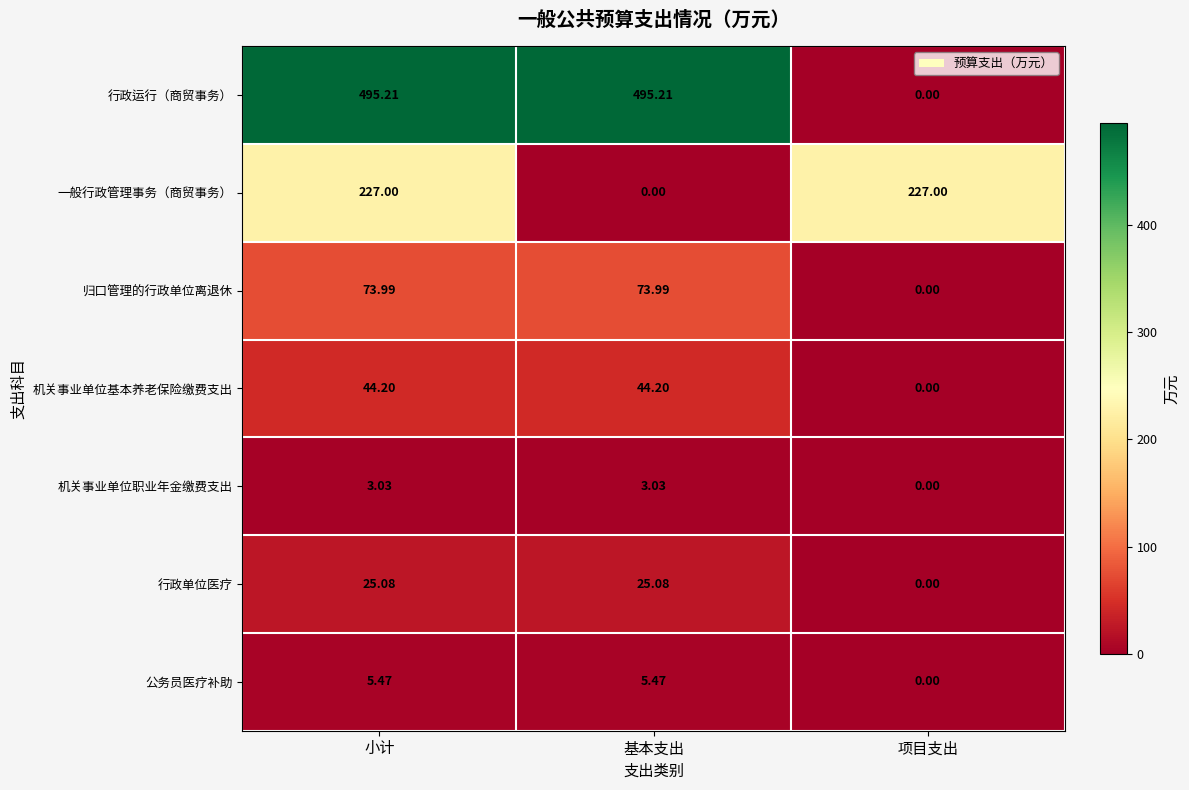

At which label does 行政运行（商贸事务） first exceed 495?

小计